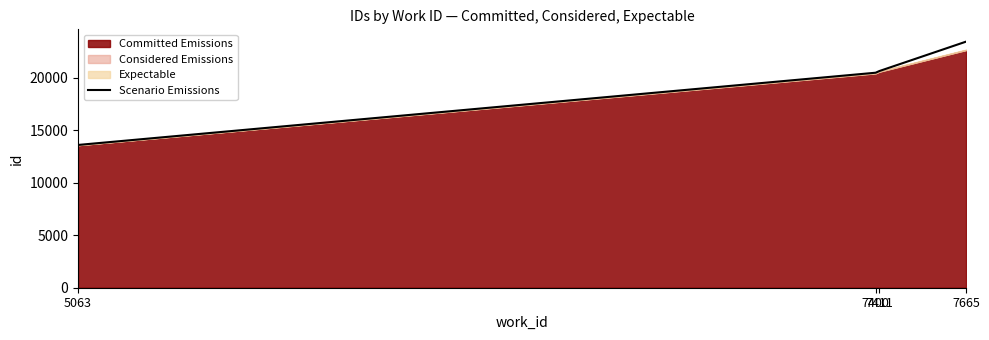

Reading left to right, extract all data points from this chart.

13600	20480	20640	23441